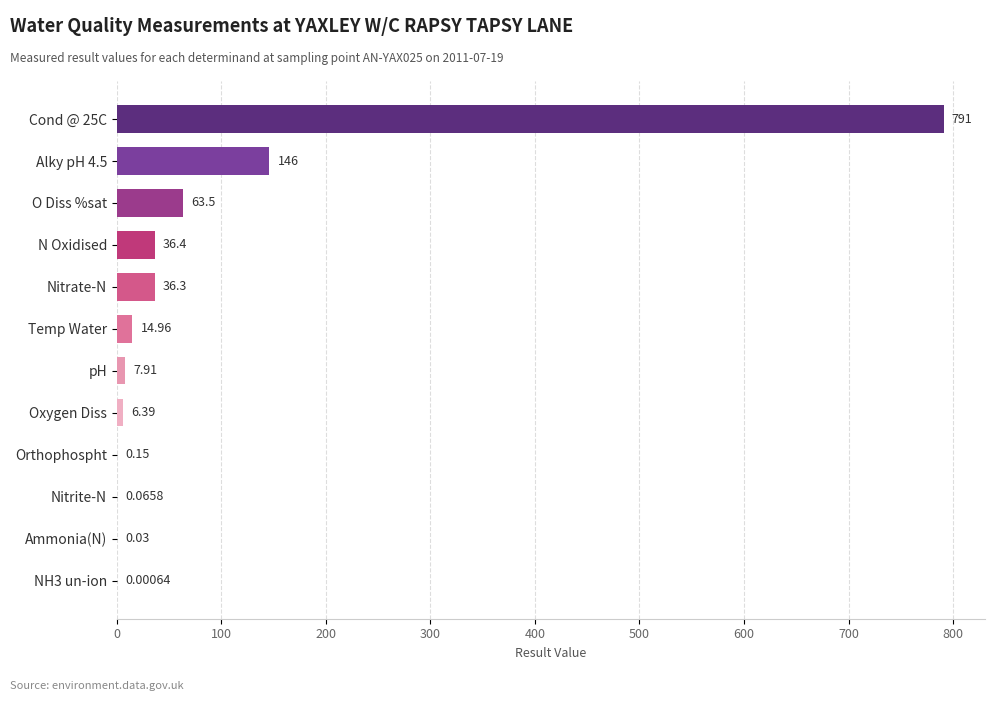

Approximately how many times larger is the value at Nitrate-N compared to O Diss %sat?

0.6